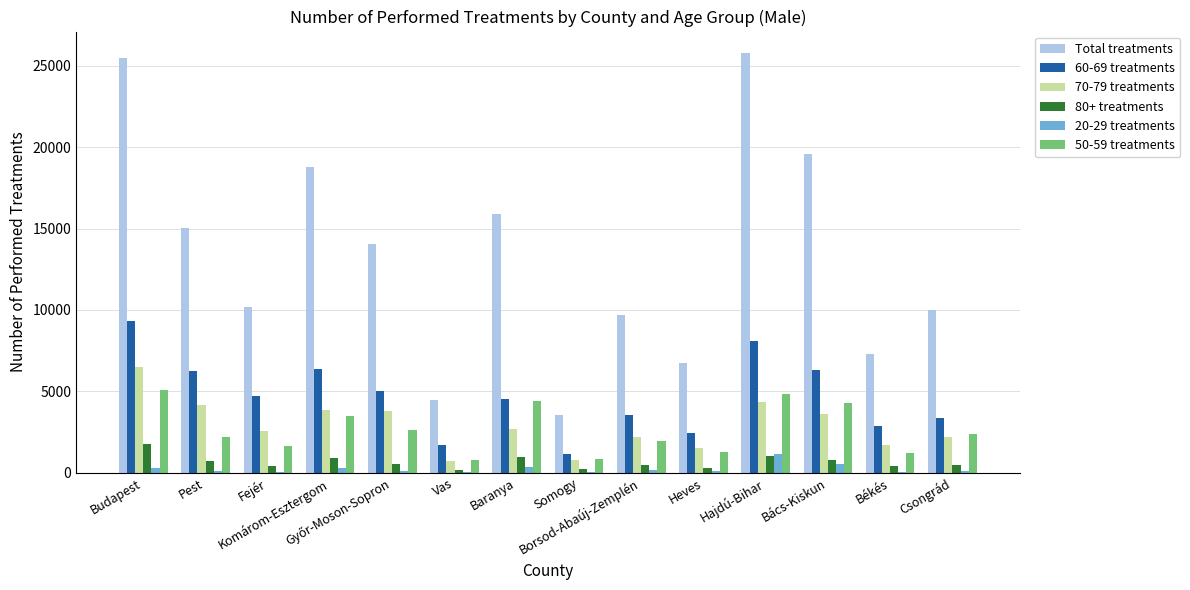

Which series has the largest total across all categories?

Total treatments